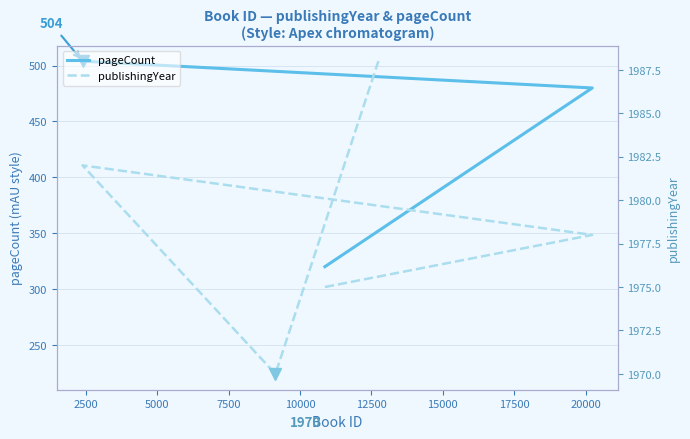

Which label corresponds to the smallest value in the chart?

10000